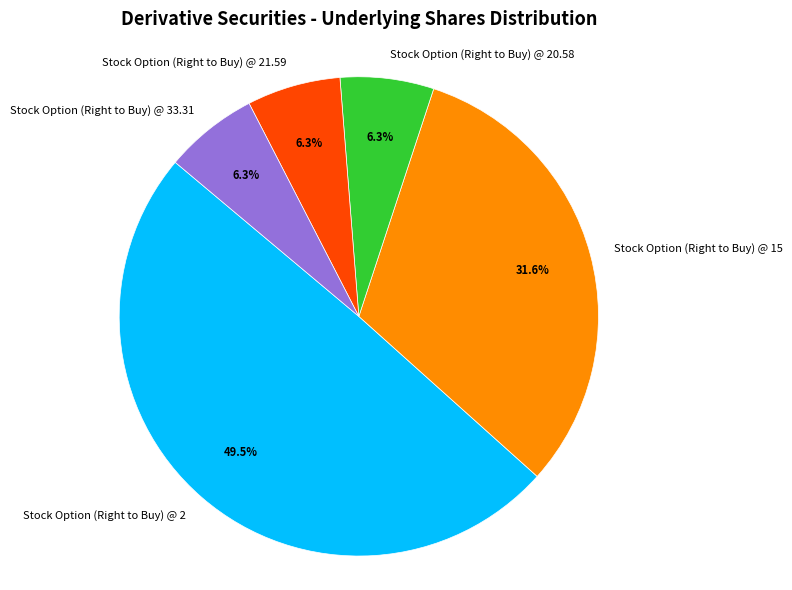

Which slice is the largest?

Stock Option (Right to Buy) @ 2